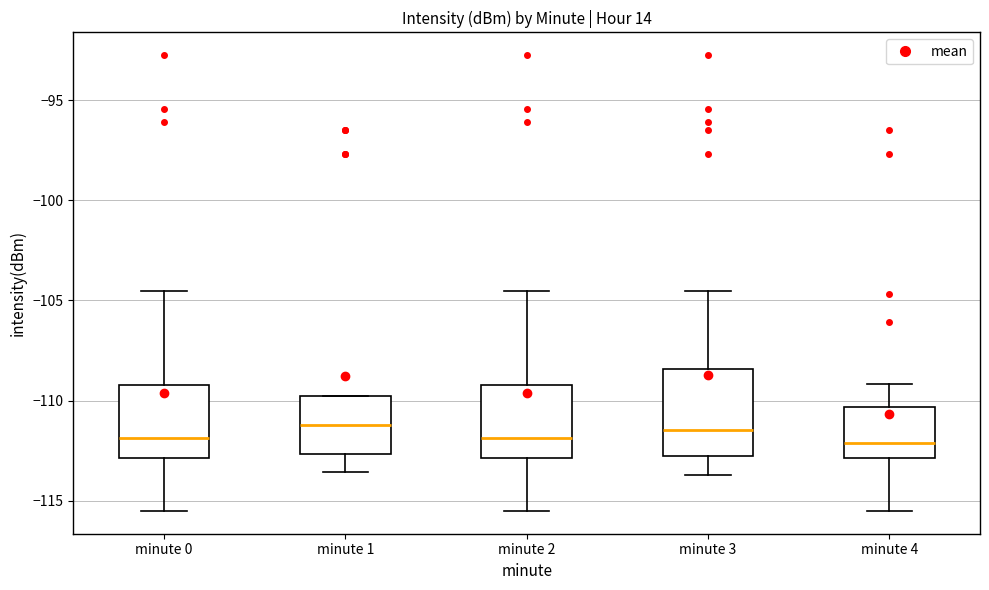

Where does the lower whisker of the box for minute 4 end on the y-axis? The values are not printed on the chart, so give them approximately, as read against the axis.

-115.5